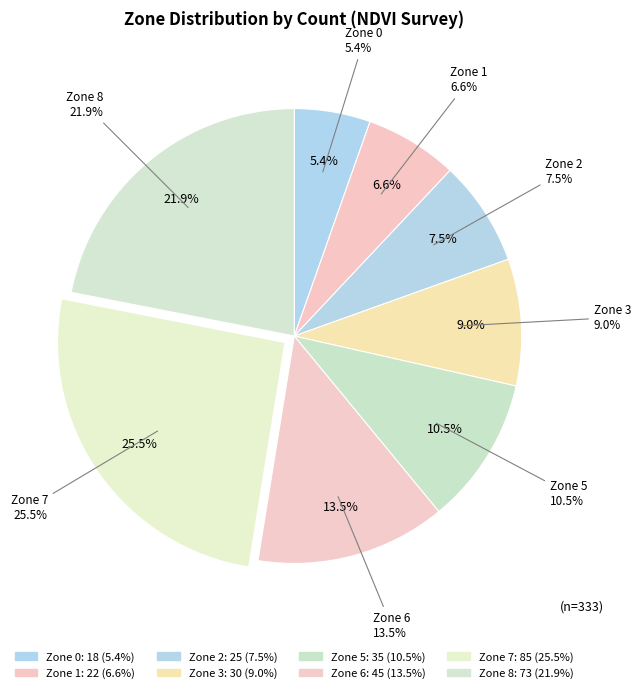

Is the sum of 3 and 5 greater than half?

No